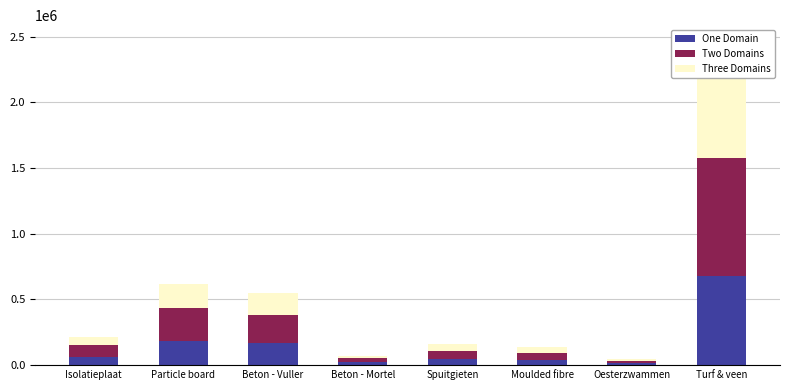

The value of One Domain at Oesterzwammen is 15000.0. True or false?

True